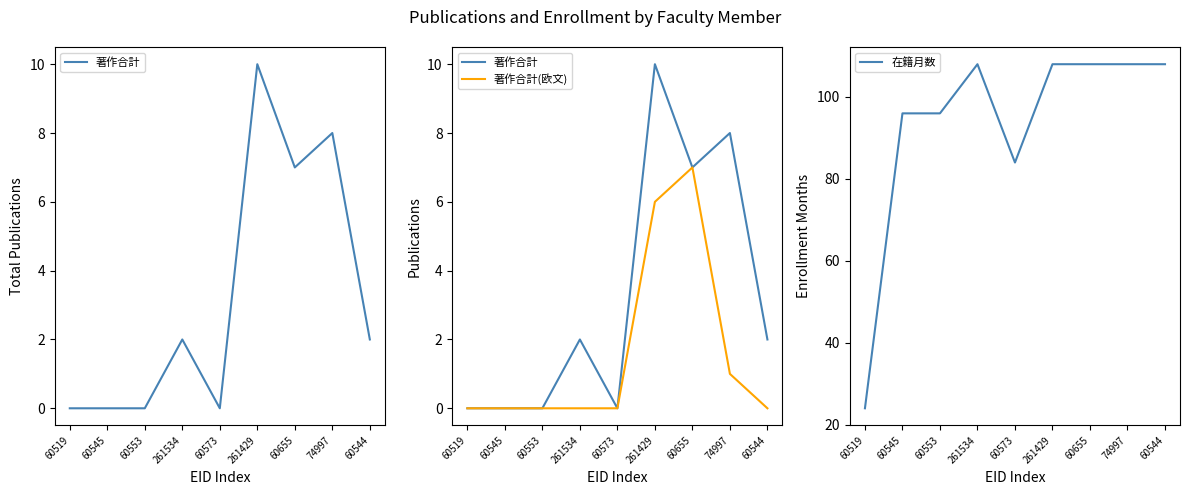

Reading left to right, extract all data points from this chart.

著作合計: 0	0	0	2	0	10	7	8	2
著作合計(欧文): 0	0	0	0	0	6	7	1	0
在籍月数: 24	96	96	108	84	108	108	108	108